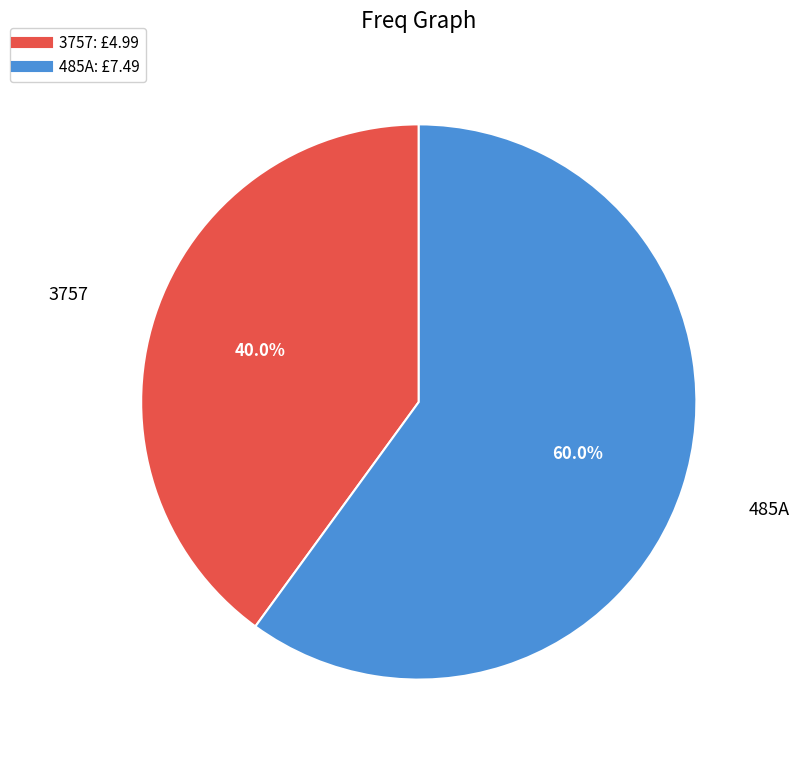

What is the smallest slice in the pie chart?

3757